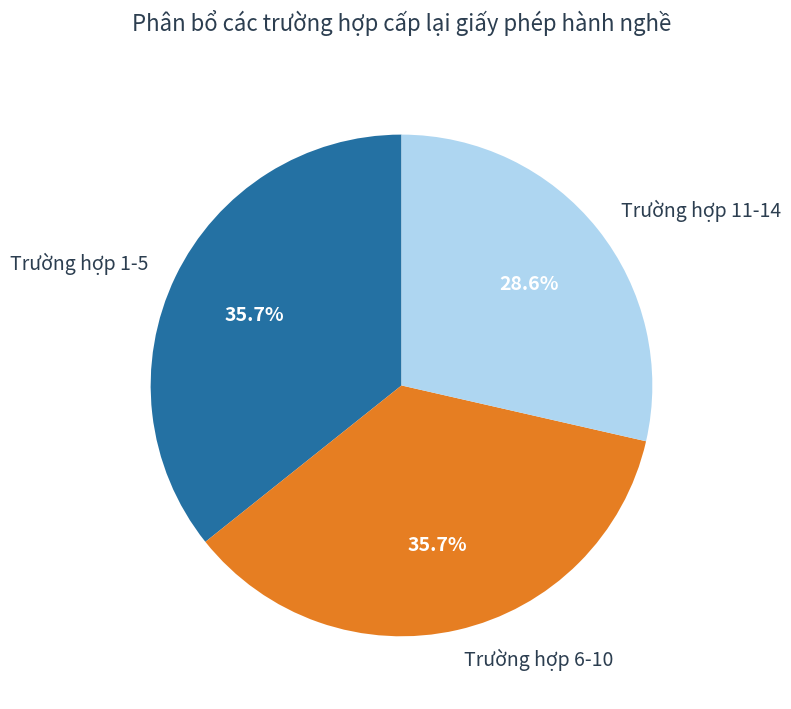

Is it true that Trường hợp 11-14 is 15% of the pie?

False